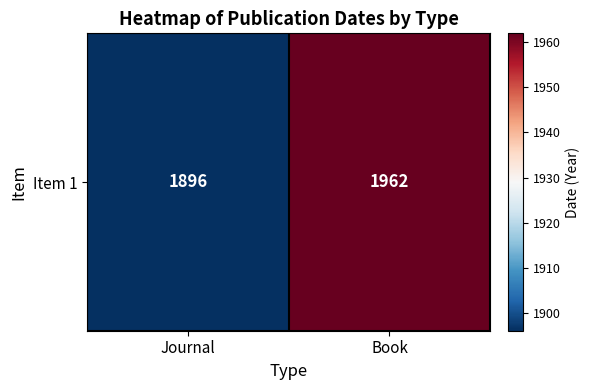

The chart shows a value of 1962 at Book. True or false?

True